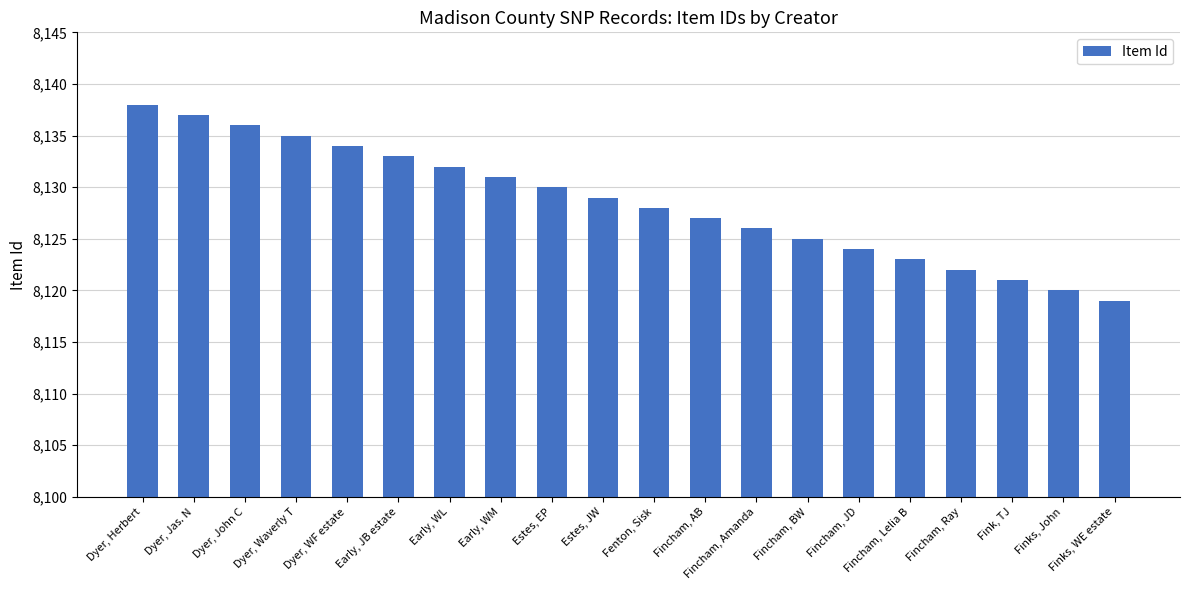

What is the value of the 18th bar from the left?

8121